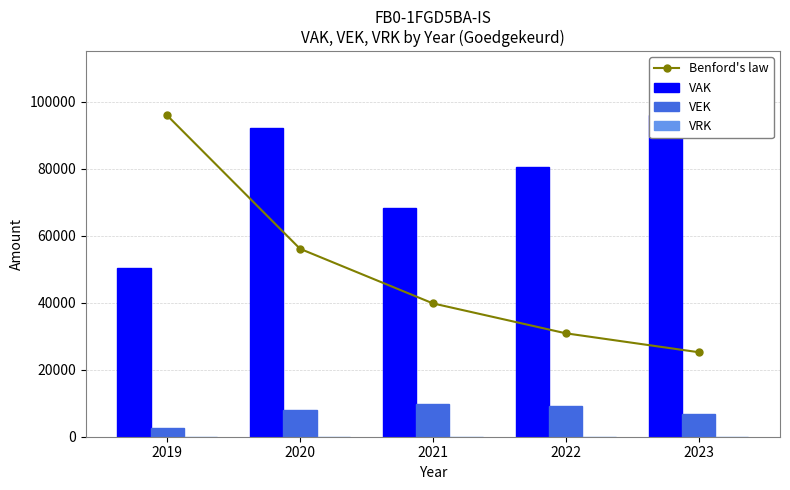

Reading right to left, list all the values displayed in this chart.

Benford's law: 25217.6	30863.9	39790.5	56081.5	95872.0
VAK: 95872.0	80406.0	68224.0	92023.0	50350.0
VEK: 6638.0	9280.0	9848.0	7984.0	2564.0
VRK: 0.0	0.0	0.0	0.0	0.0